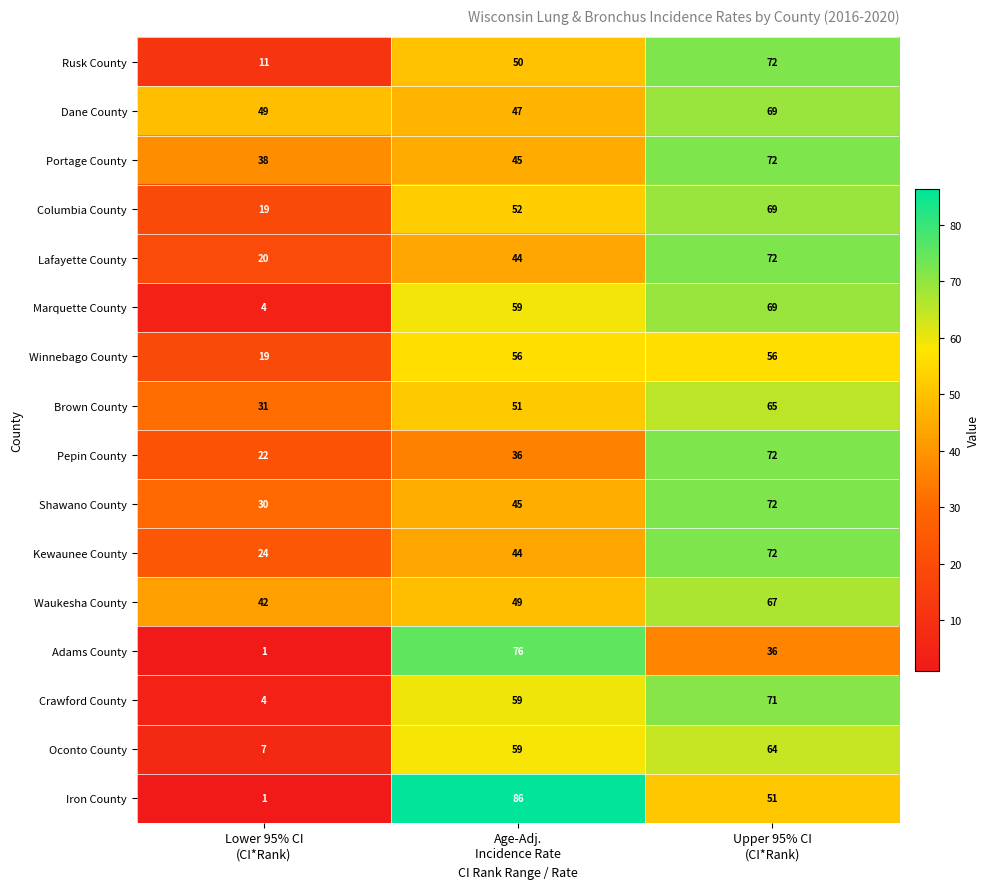

Count the Waukesha County values in the range 42 to 67.

3